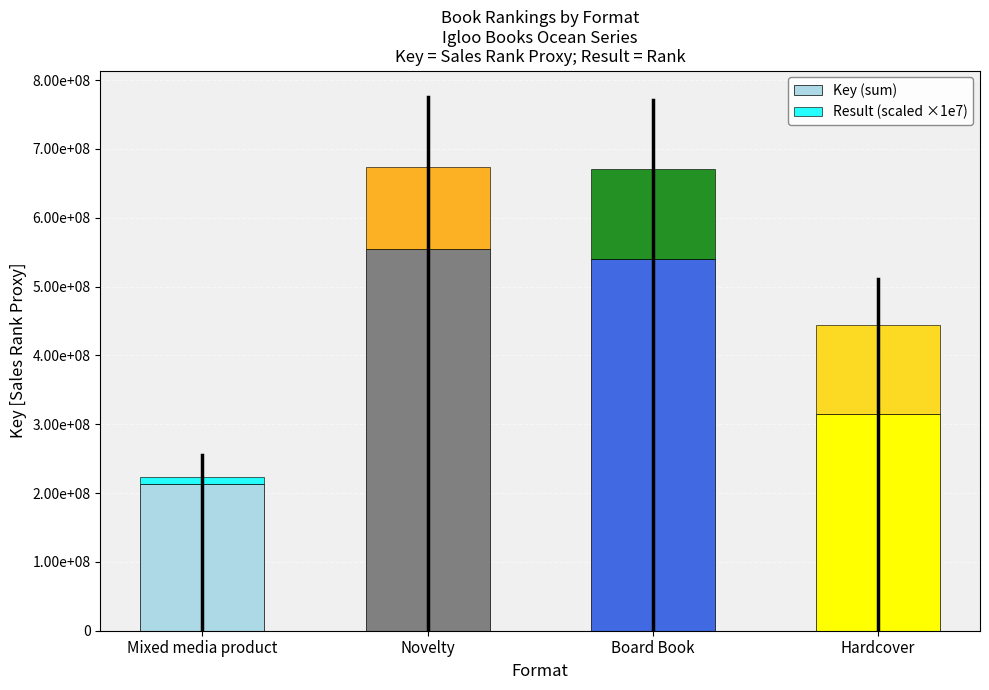

Which has a higher value, Board Book or Novelty?

Novelty